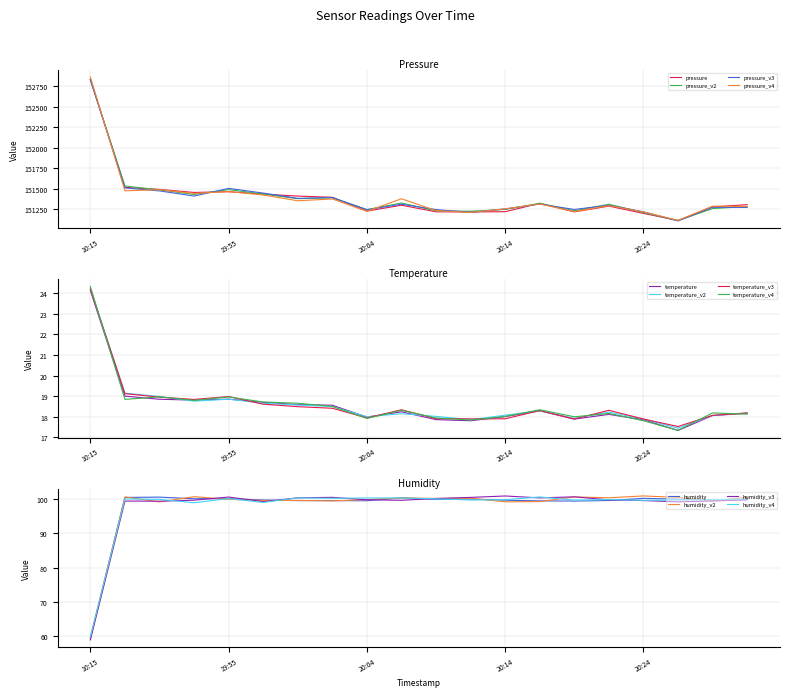

At how many categories does at least one series exceed 135973?

20